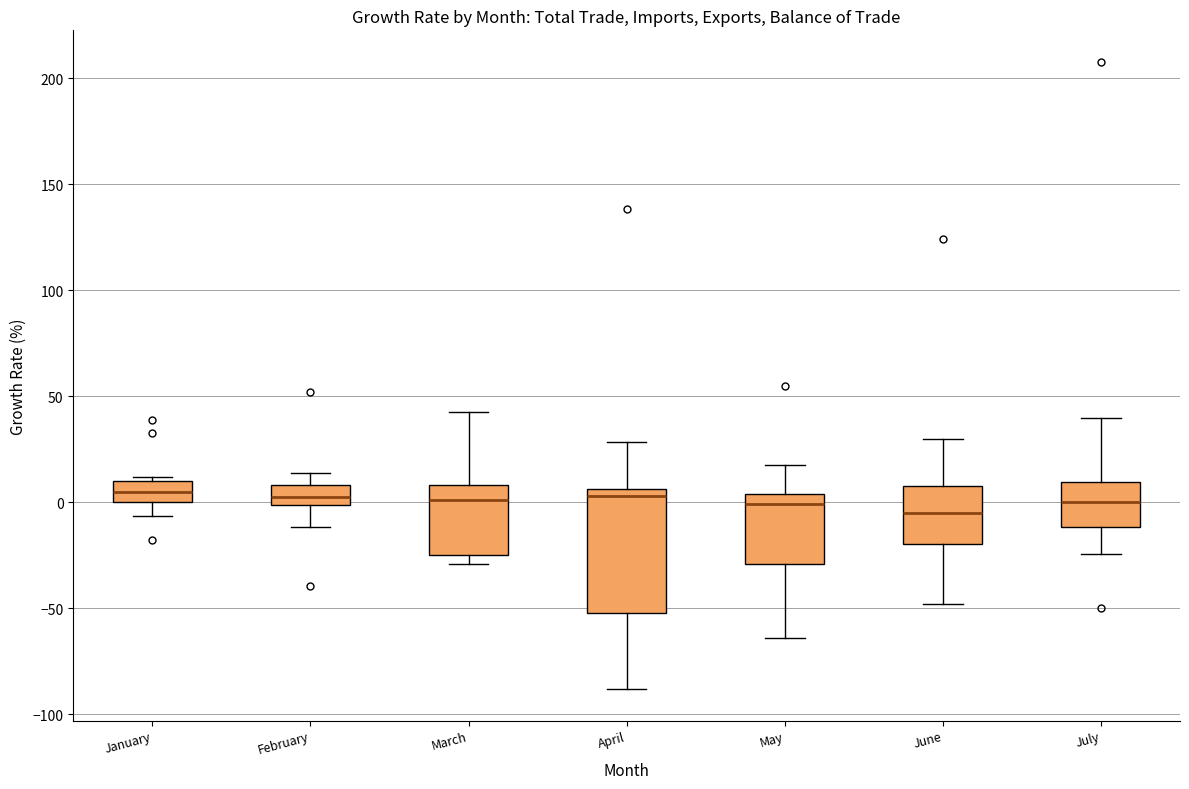

Where is the upper edge of the box for March on the y-axis? The values are not printed on the chart, so give them approximately, as read against the axis.

10